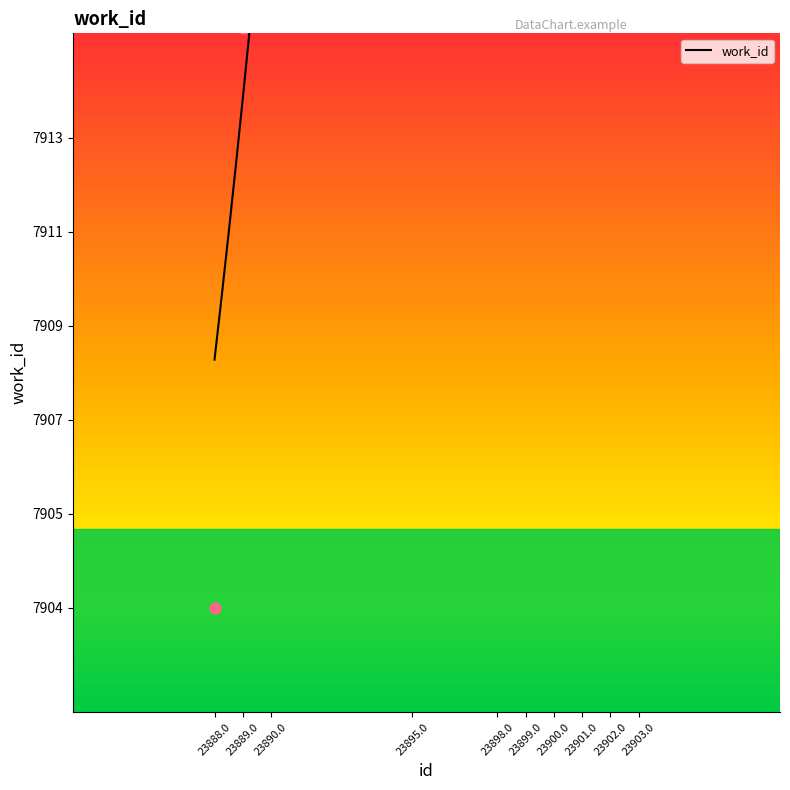

Which has a higher value, 23890 or 23900?

23900